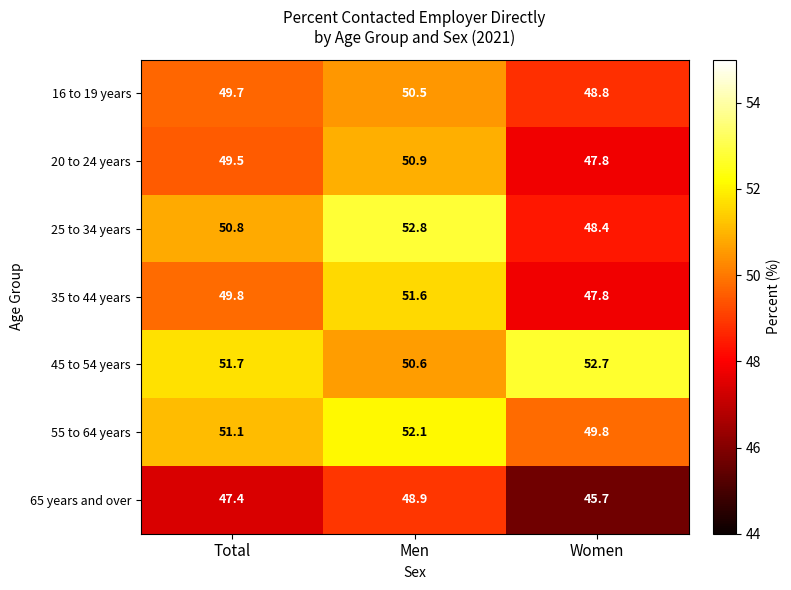

Where does the 16 to 19 years series first go above 49?

Total